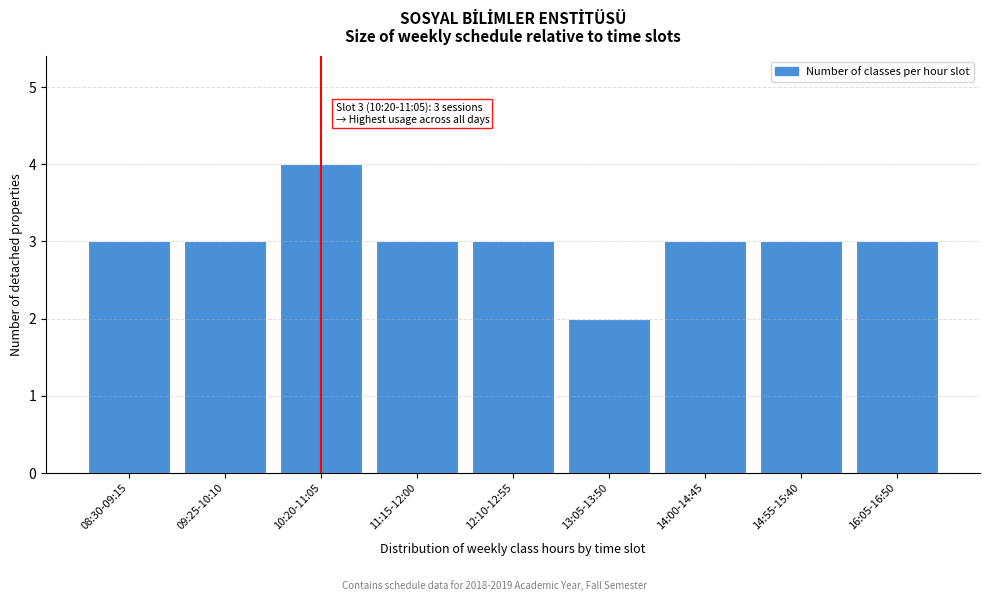

Reading left to right, what are all the values shown in this chart?

08:30-09:15=3	09:25-10:10=3	10:20-11:05=4	11:15-12:00=3	12:10-12:55=3	13:05-13:50=2	14:00-14:45=3	14:55-15:40=3	16:05-16:50=3